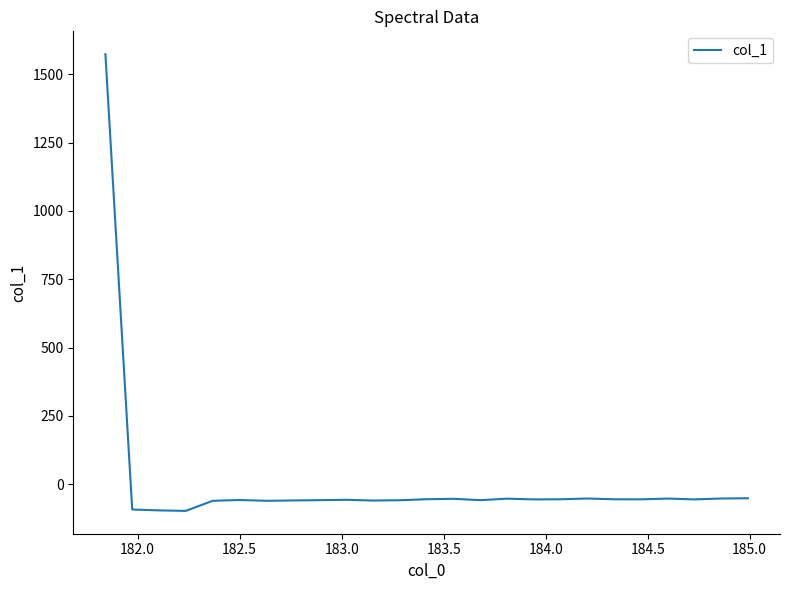

What is the difference between the maximum and minimum values?

1672.5